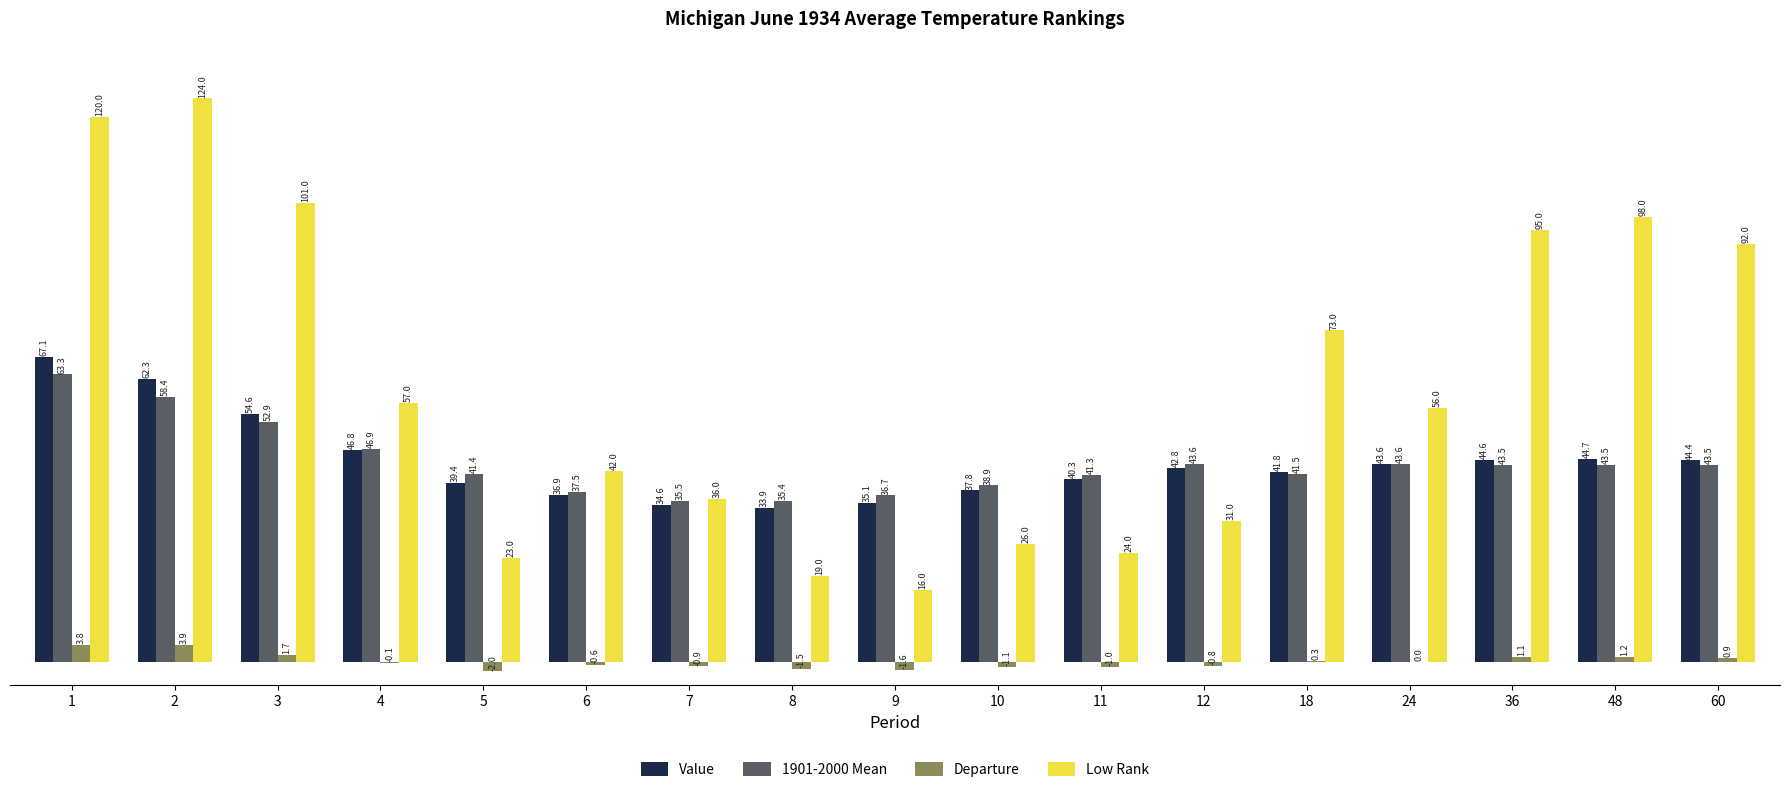

How many categories are shown in the chart?

17